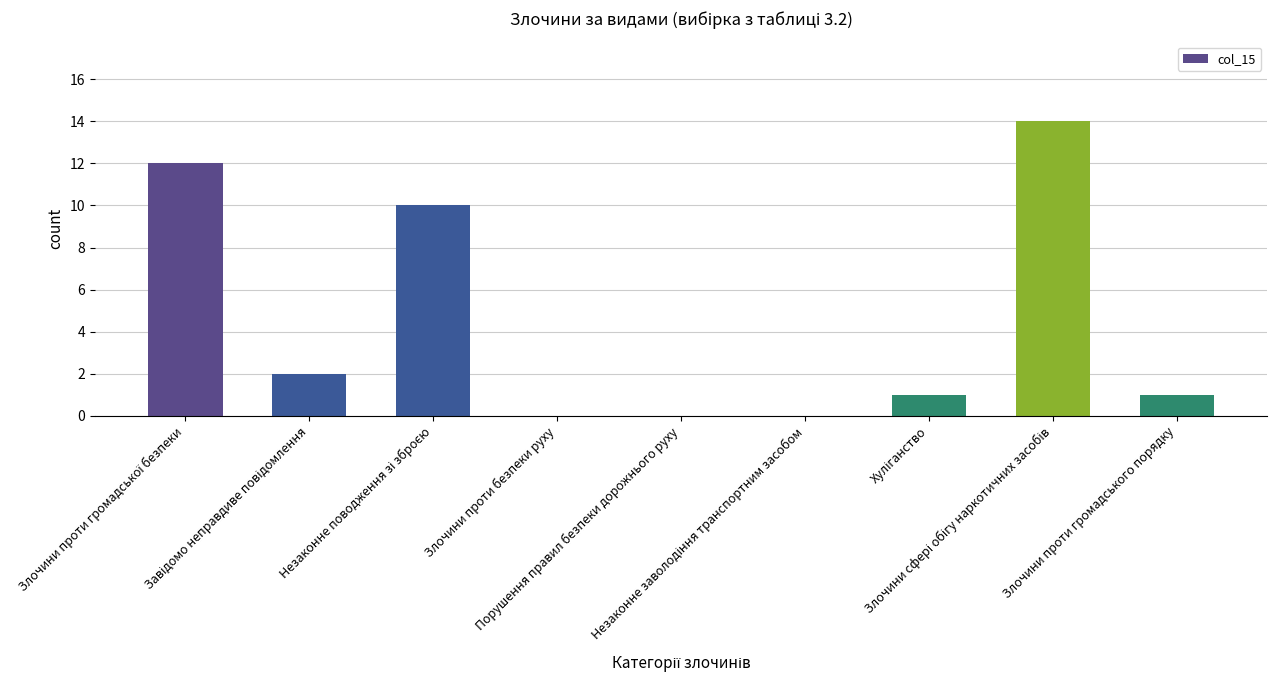

What is the maximum value shown in the chart?

14